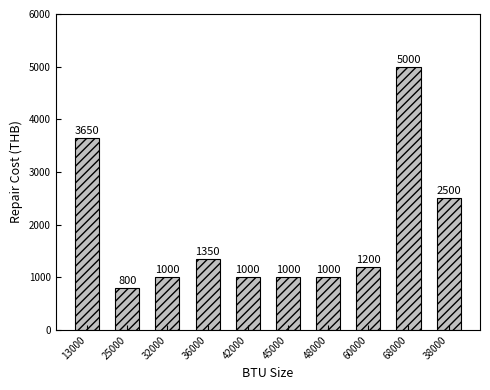

The chart shows a value of 1000 at 32000. True or false?

True